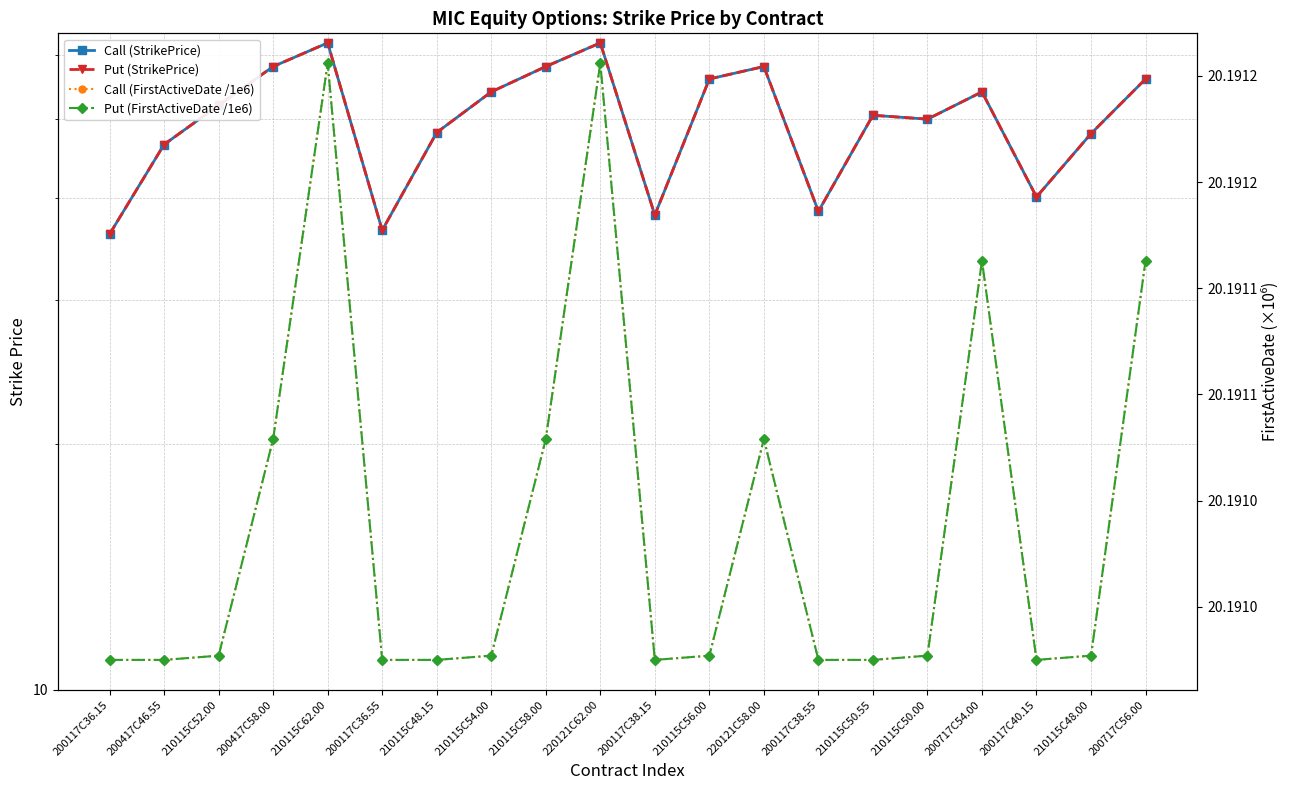

How many interior local valleys does the Call (StrikePrice) series have?

5